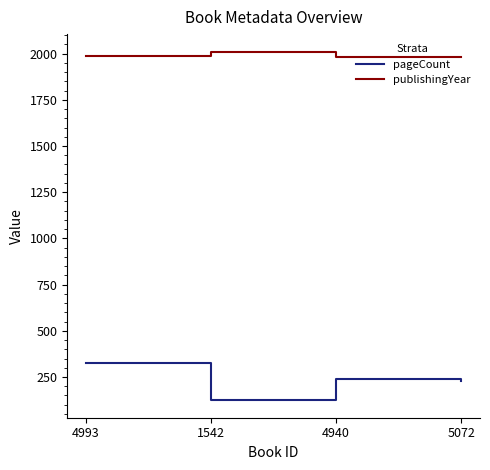

True or false: publishingYear and pageCount intersect in this chart.

False